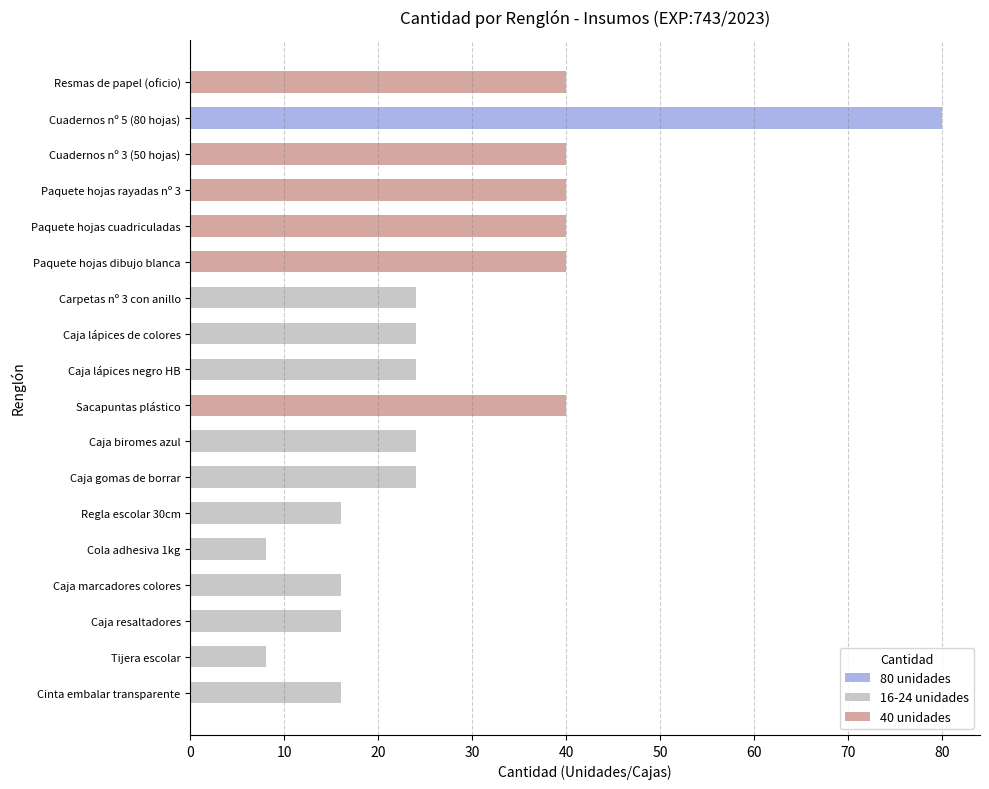

What is the greatest value displayed?

80